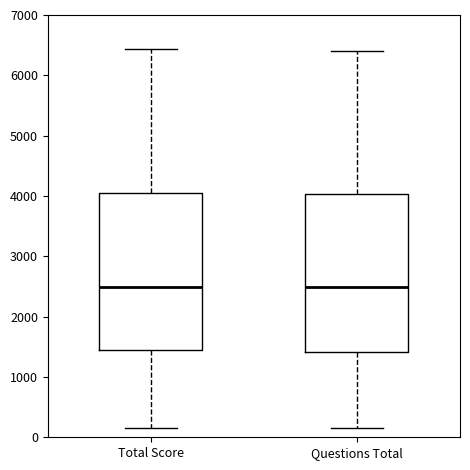

Where does the median line of the box for Questions Total sit on the y-axis? The values are not printed on the chart, so give them approximately, as read against the axis.

2500